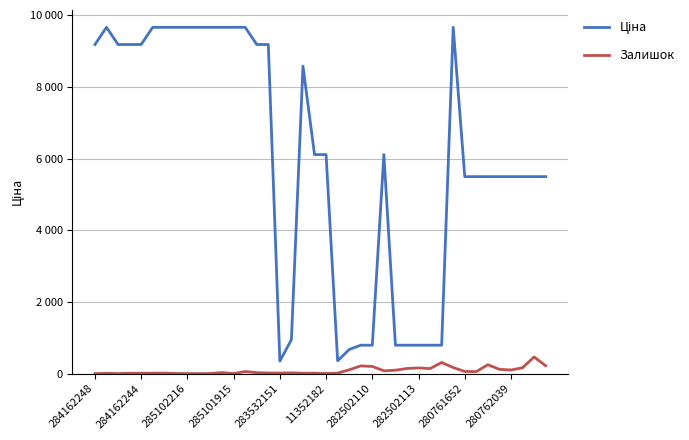

How many interior local peaks does the Ціна series have?

4